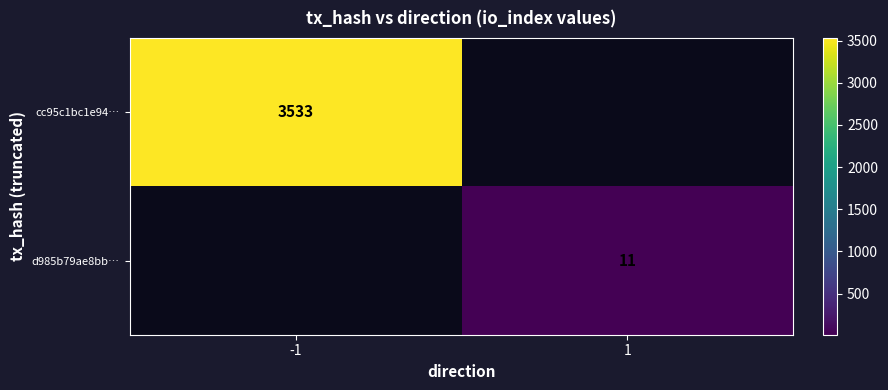

Is it true that cc95c1bc1e94… equals 3533 at -1?

True